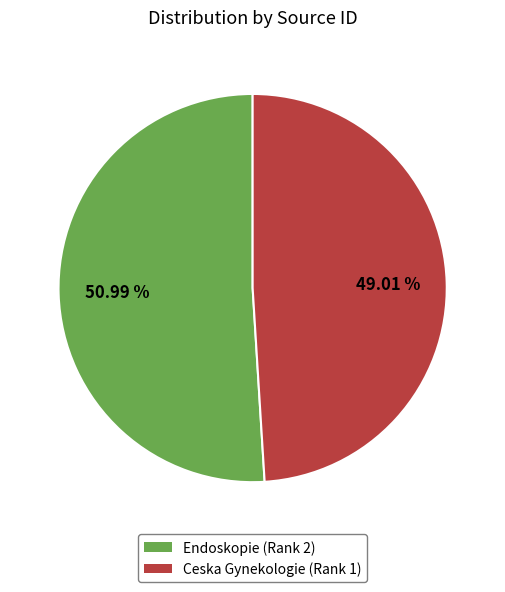

To the nearest percent, what is the difference between the largest and smallest slice percentages?

2%